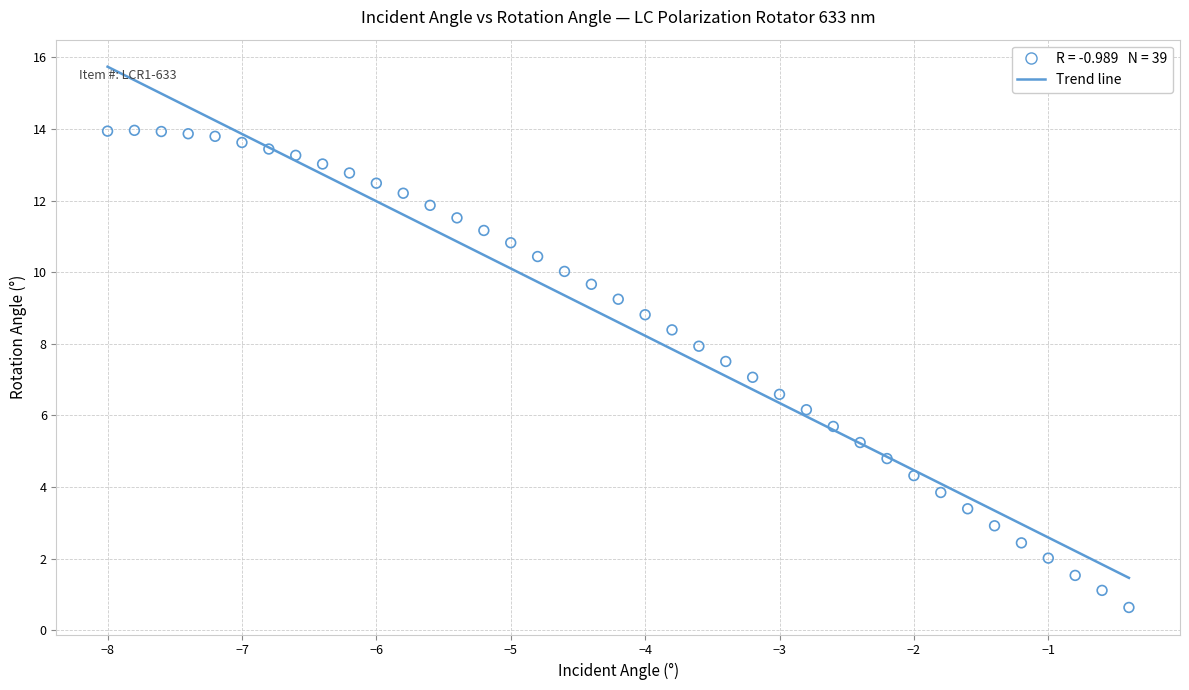

What is the range of X values (max minus min)?

7.6